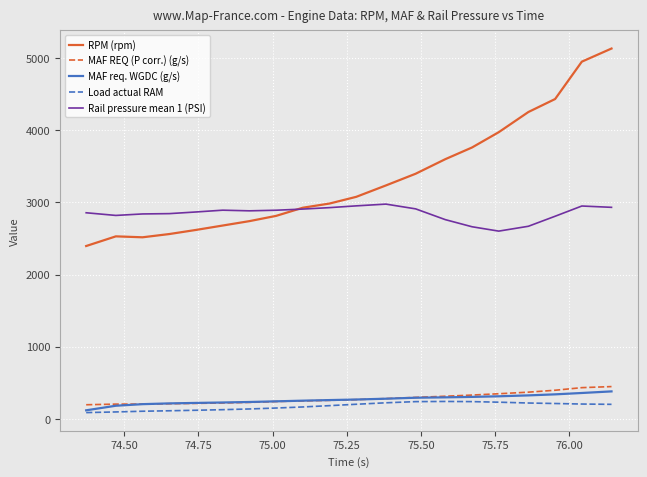

Which series has the largest range (max minus min)?

RPM (rpm)